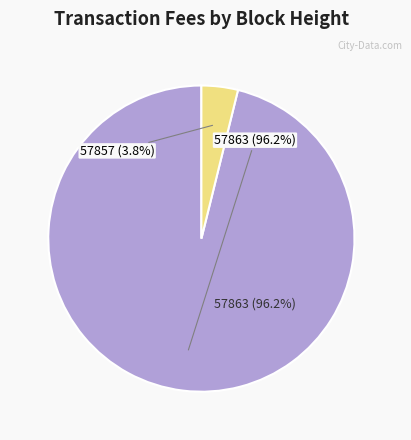

Which slice is the smallest?

57857